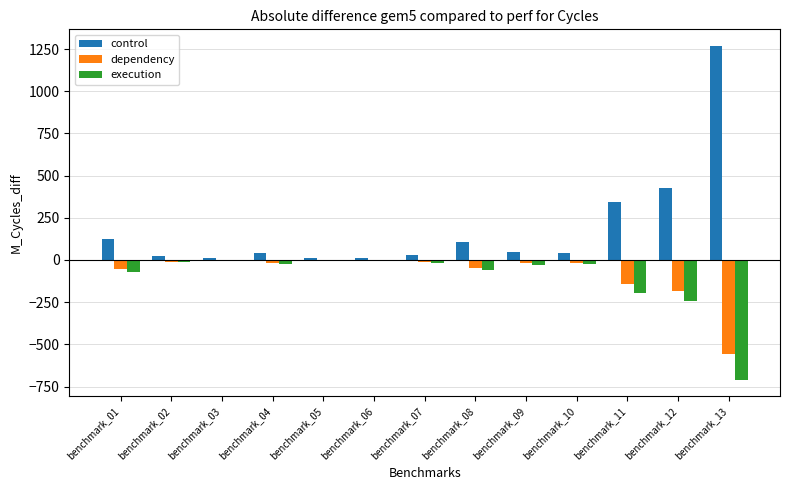

At which label does dependency first exceed -18?

benchmark_02